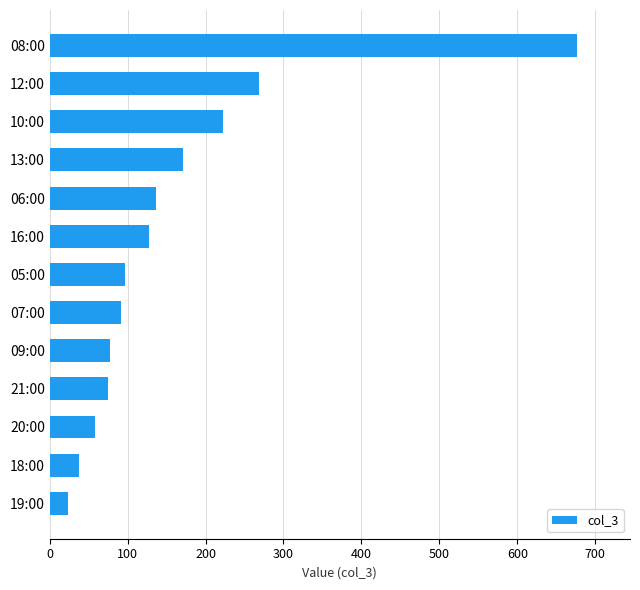

Where is the data nearest to the value 350?

12:00